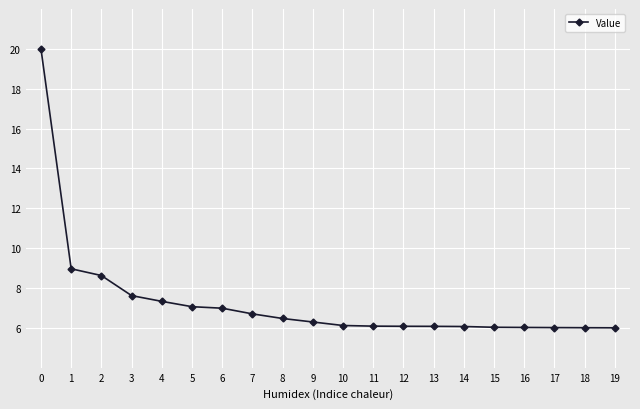

What is the ratio of the value at 17 to the value at 18?

1.0